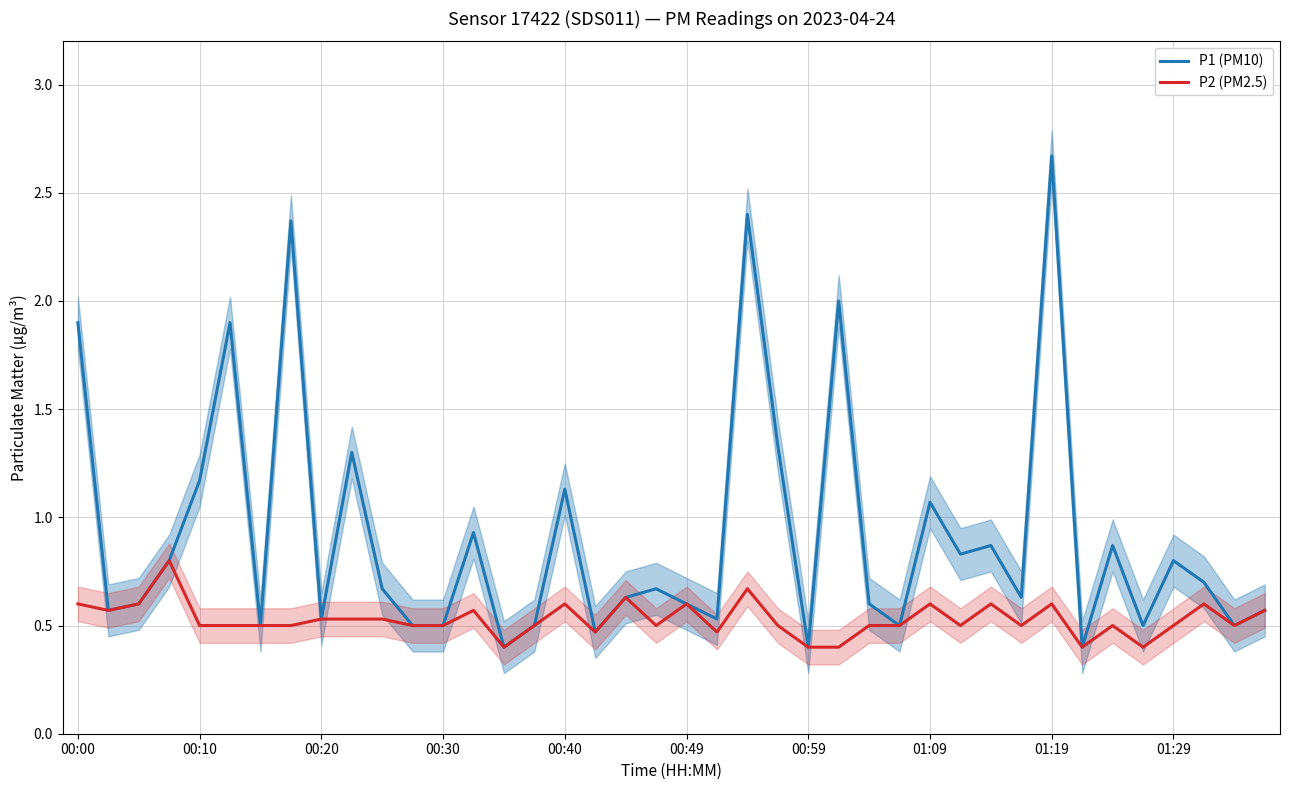

The P1 (PM10) series shows 0.5 at 00:30. True or false?

True